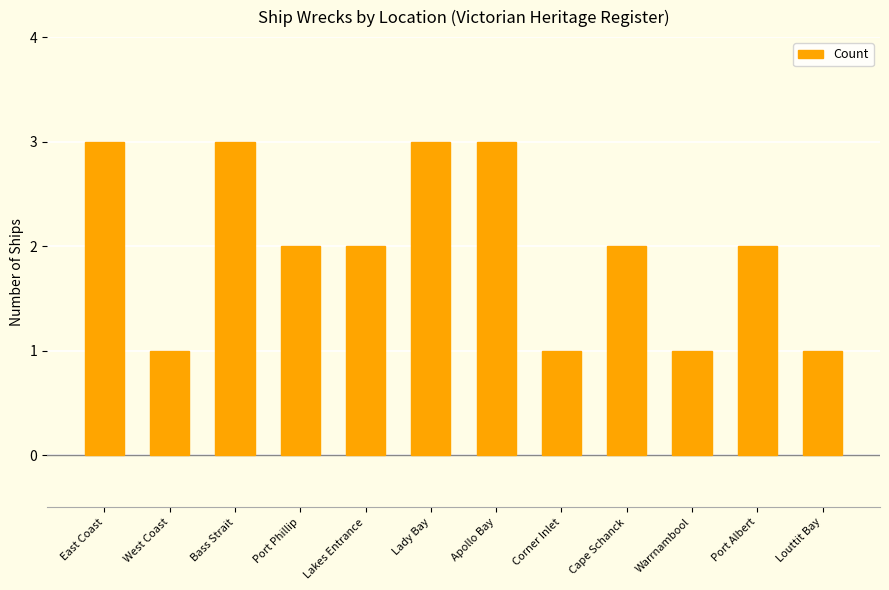

What is the sum of all values?

24